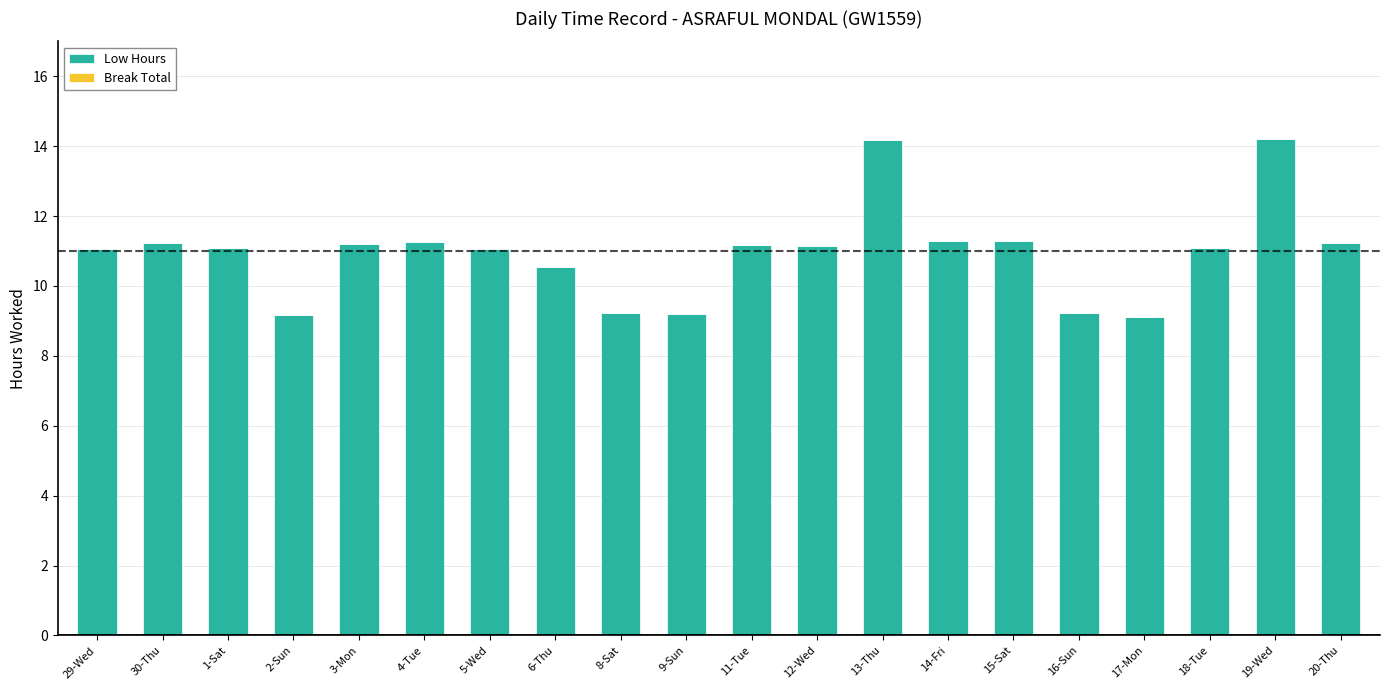

Is it true that the value at 9-Sun is 4.2?

False